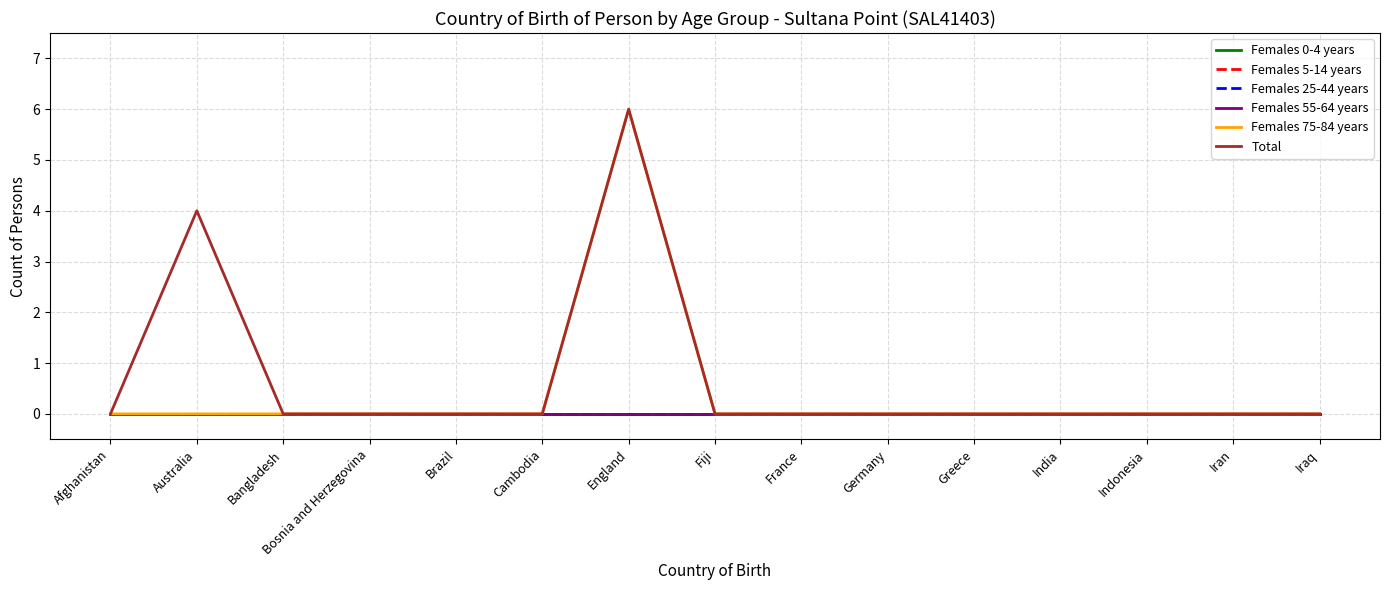

Reading left to right, transcribe all the data shown in this chart.

Females 0-4 years: 0	0	0	0	0	0	0	0	0	0	0	0	0	0	0
Females 5-14 years: 0	0	0	0	0	0	0	0	0	0	0	0	0	0	0
Females 25-44 years: 0	0	0	0	0	0	0	0	0	0	0	0	0	0	0
Females 55-64 years: 0	0	0	0	0	0	0	0	0	0	0	0	0	0	0
Females 75-84 years: 0	0	0	0	0	0	6	0	0	0	0	0	0	0	0
Total: 0	4	0	0	0	0	6	0	0	0	0	0	0	0	0